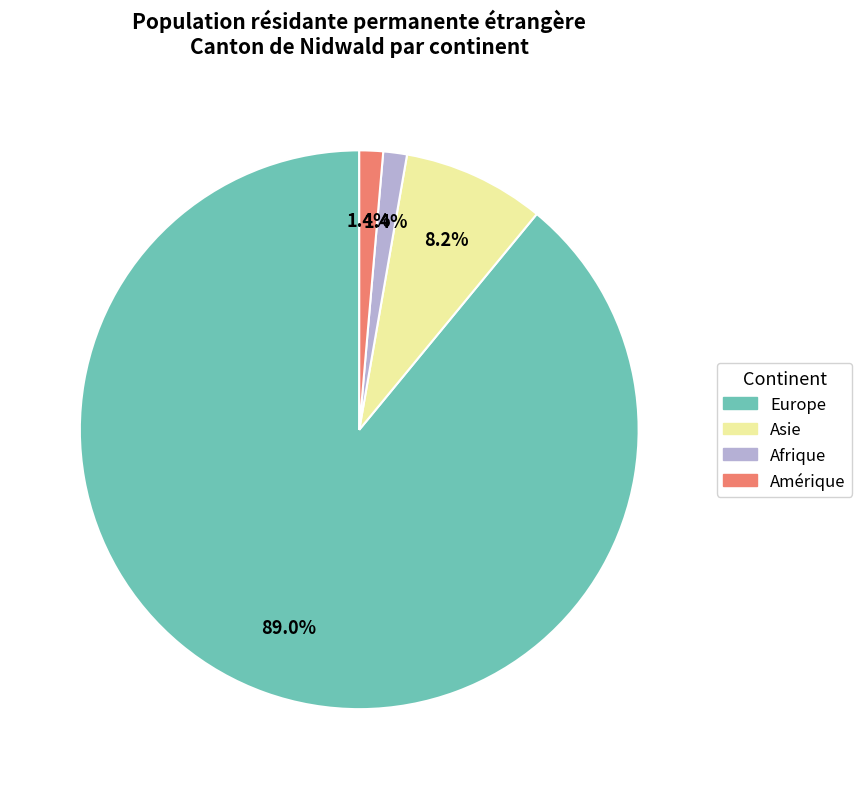

Does any single category account for the majority?

Yes